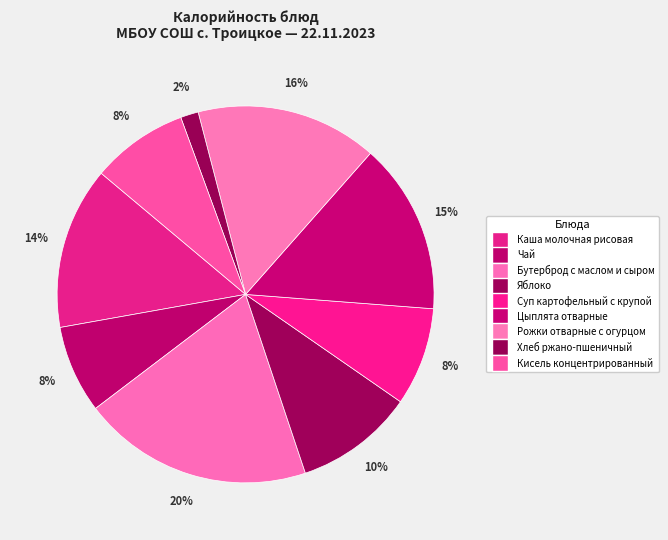

To the nearest percent, what is the average slice percentage?

11%